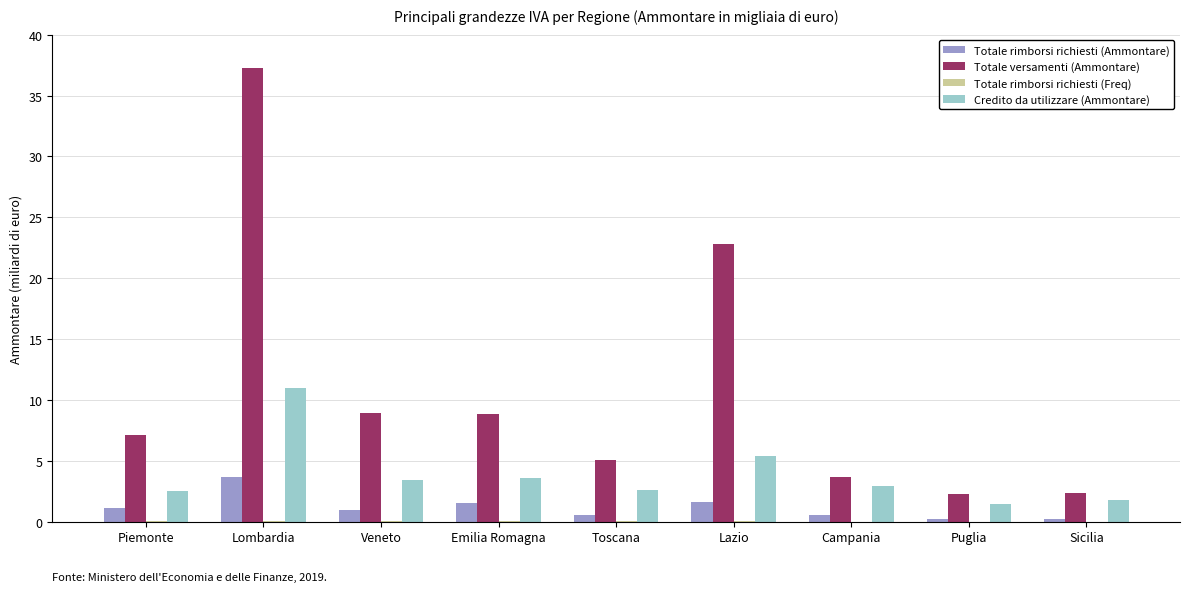

Is the value of Totale versamenti (Ammontare) at Lazio greater than the value of Credito da utilizzare (Ammontare) at Puglia?

Yes